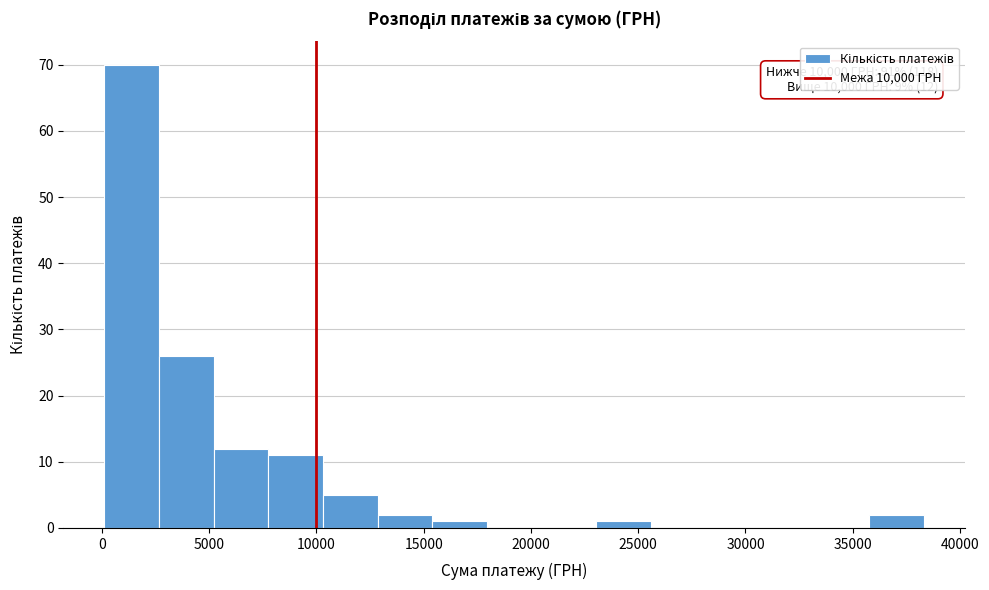

Which range on the x-axis has the tallest bar?

0 to 2500